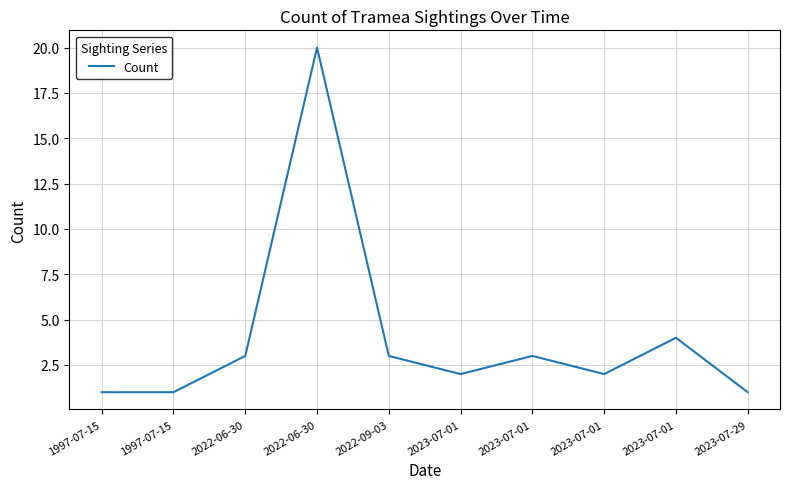

What is the value of the 3rd point from the left?

3